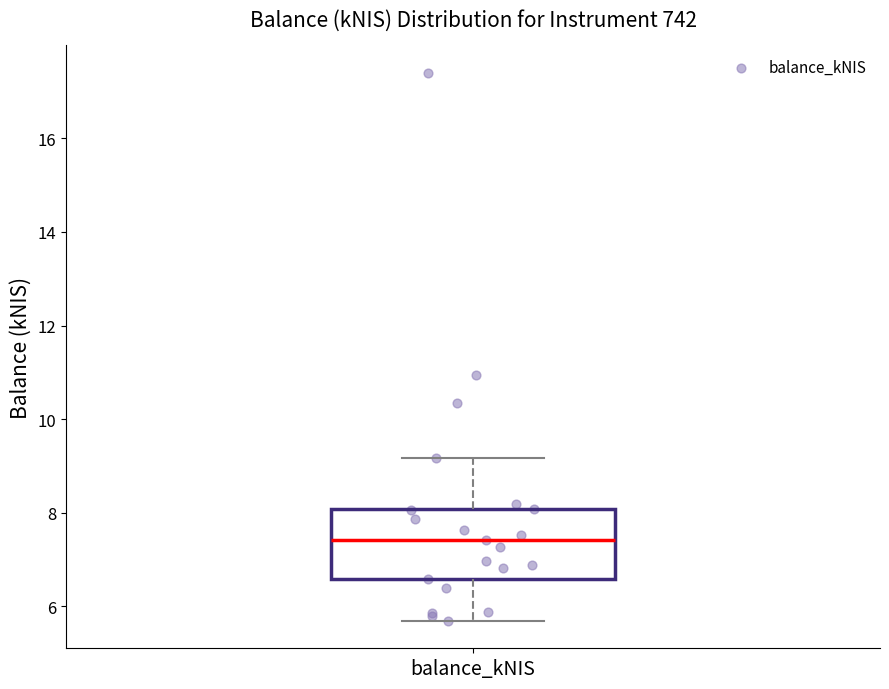

Where does the lower whisker of the box for balance_kNIS end on the y-axis? The values are not printed on the chart, so give them approximately, as read against the axis.

5.6